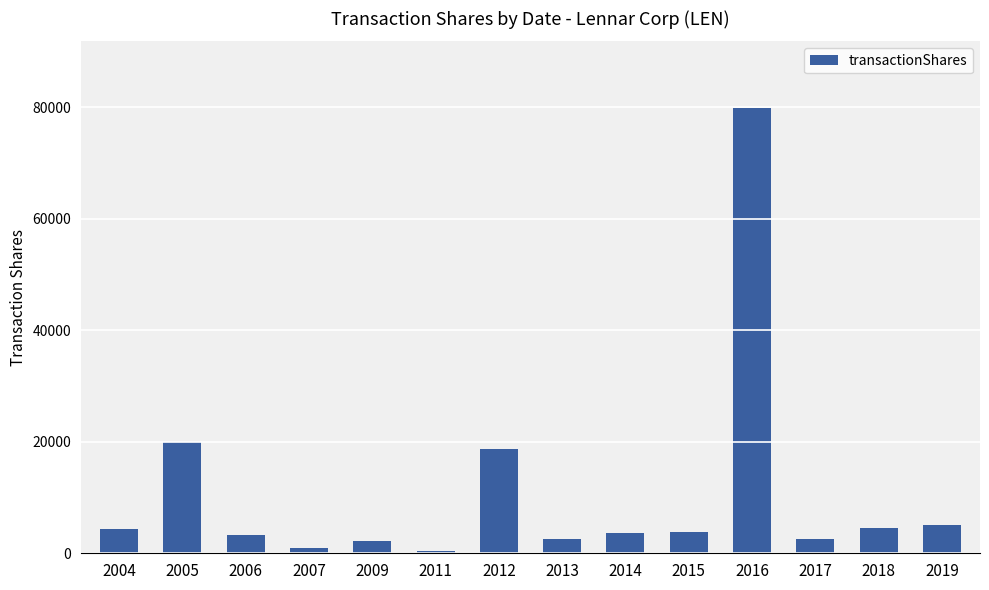

Between 2012 and 2017, which is larger?

2012